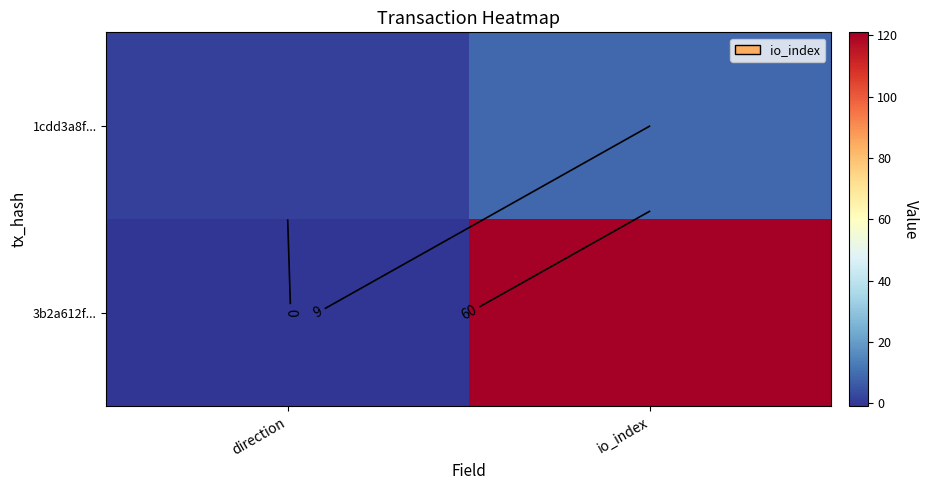

At which category is the sum across all series the highest?

io_index